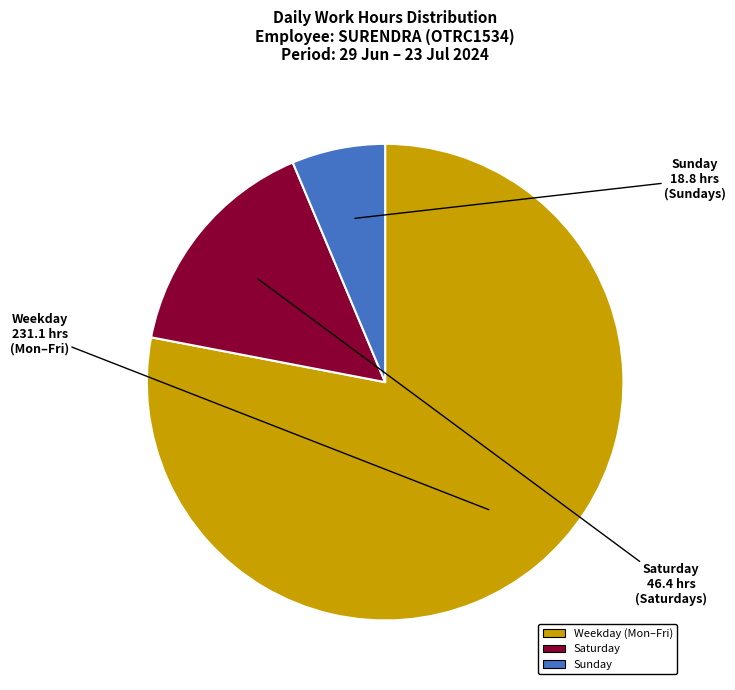

Is there any slice that represents more than half of the pie?

Yes